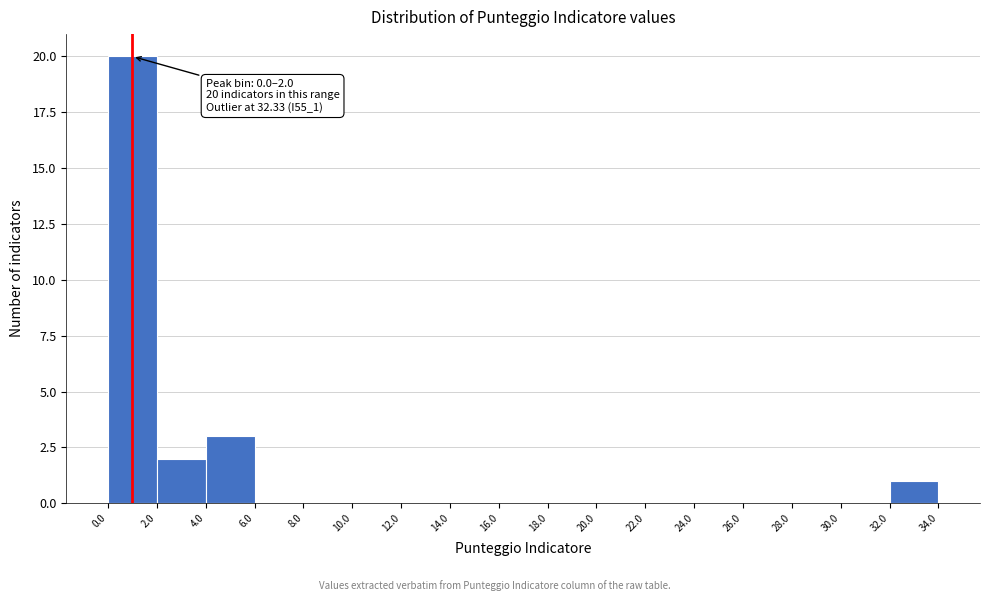

Which range on the x-axis has the tallest bar?

0.0 to 2.0